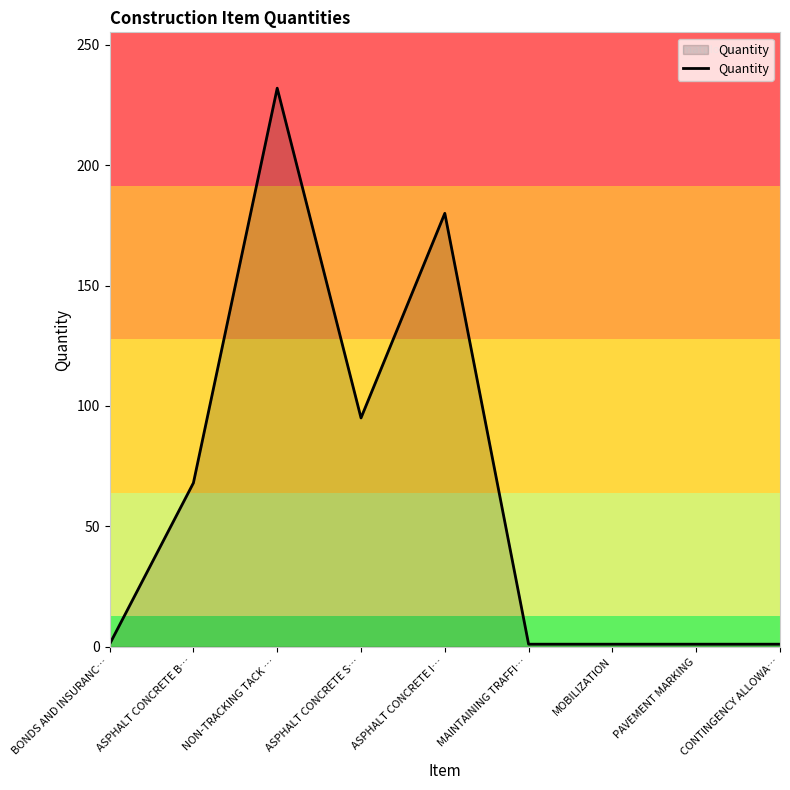

How many lines are shown in the chart?

1